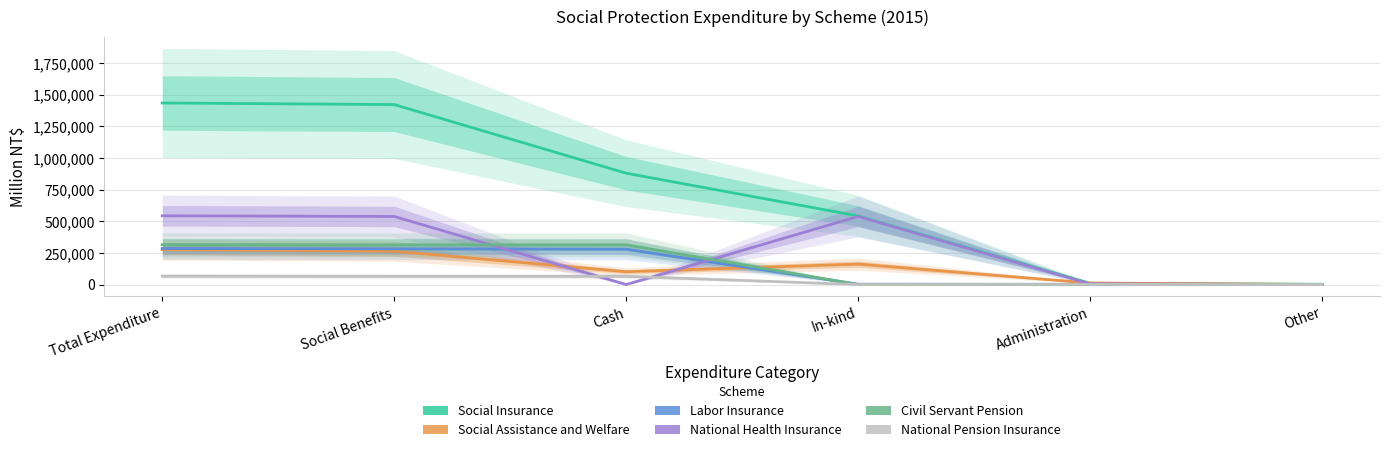

At Other, list the series in order from largest to smallest.

Social Insurance, Social Assistance and Welfare, Civil Servant Pension, Labor Insurance, National Pension Insurance, National Health Insurance